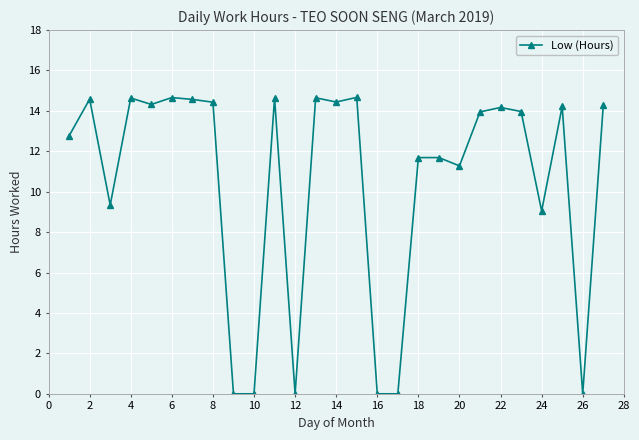

True or false: the data has more than 0 interior local peaks.

True